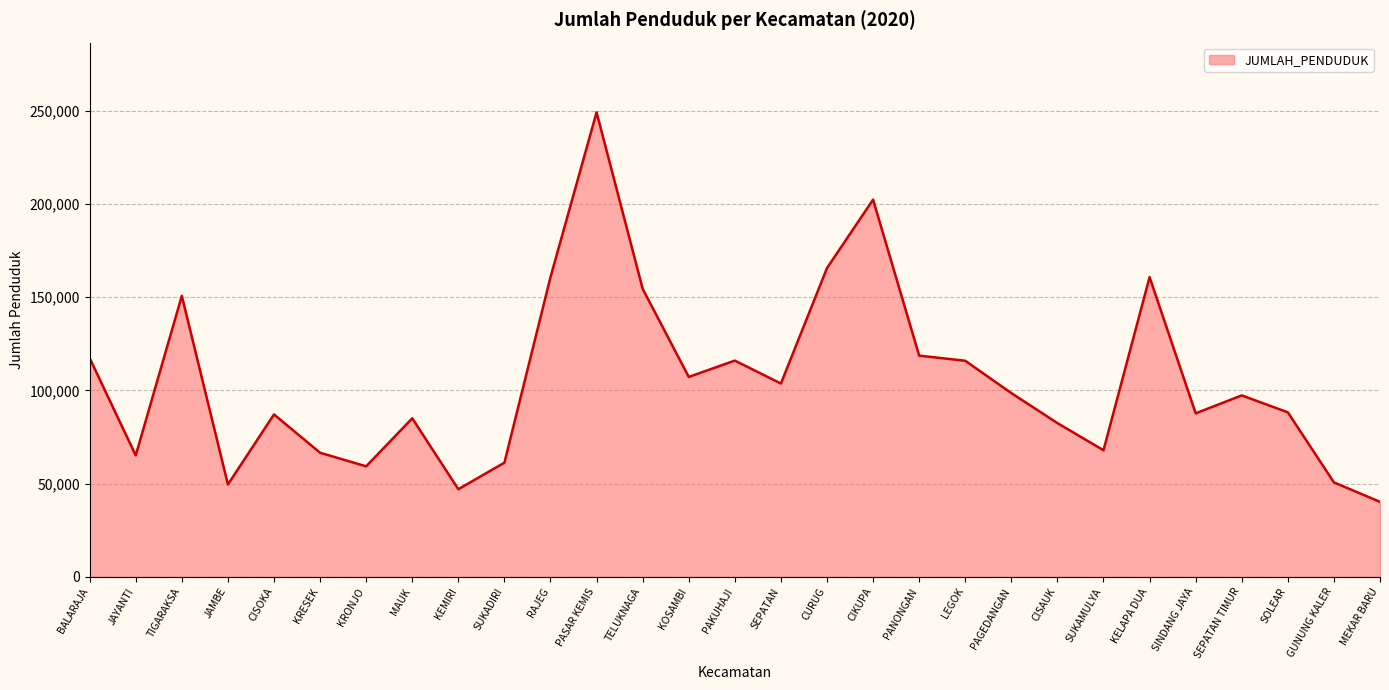

What is the average value?

105434